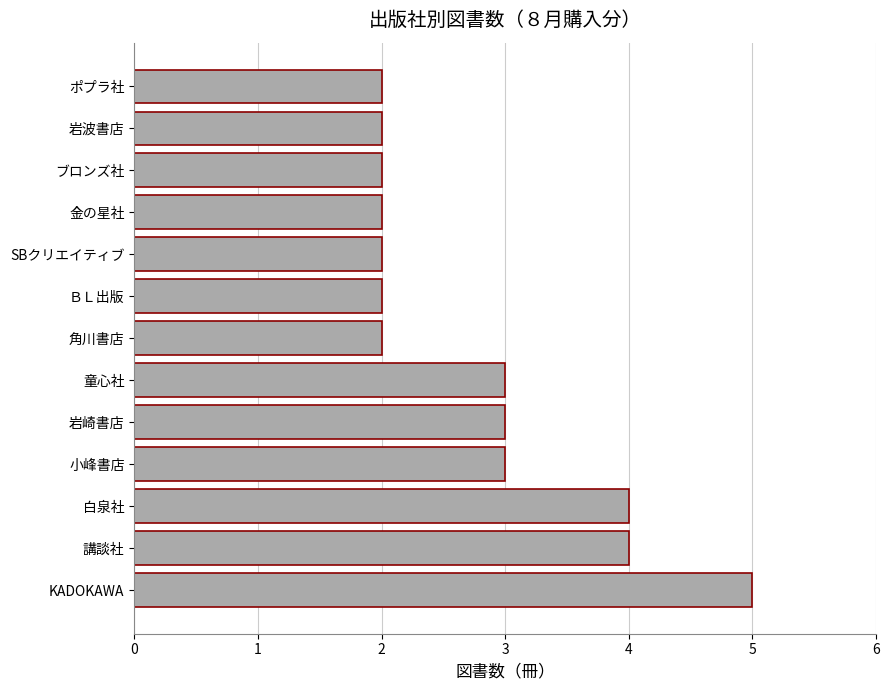

The value at 講談社 is 6. True or false?

False